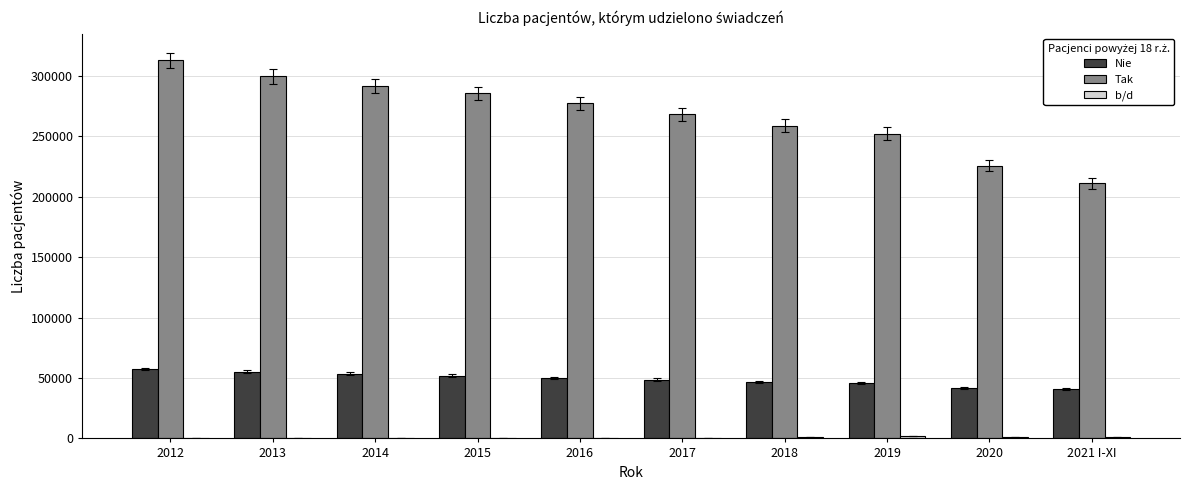

Which category has the highest value in the Tak series?

2012